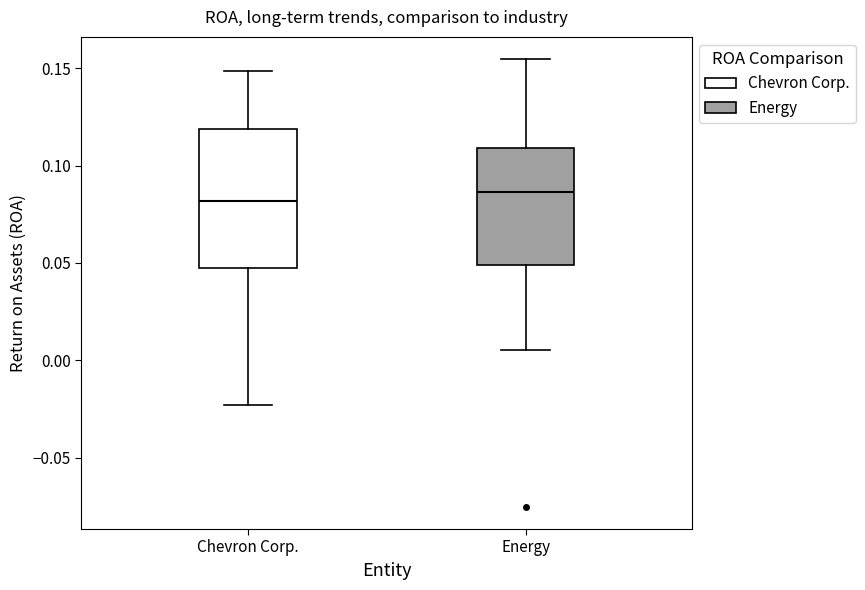

Comparing the boxes themselves (not the whiskers), which one is the tallest?

Chevron Corp.